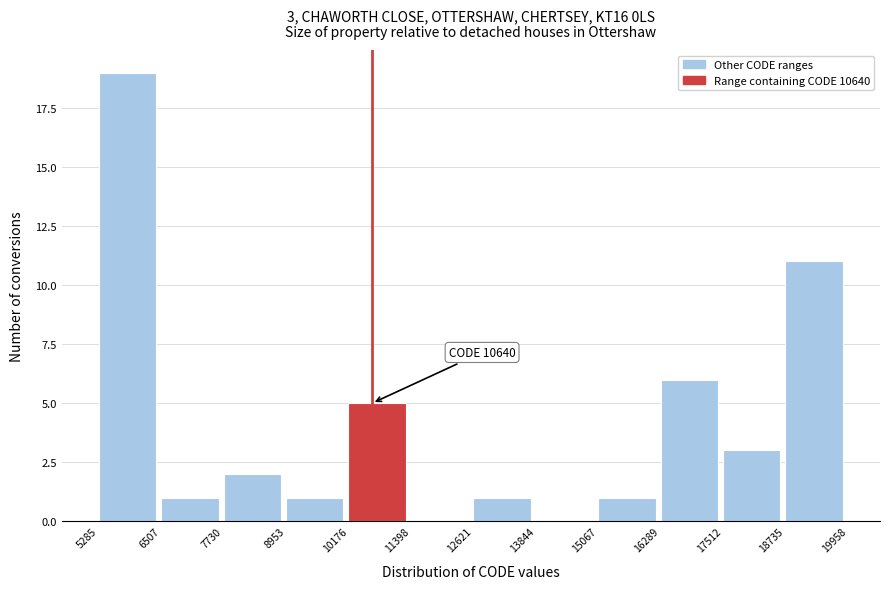

Which range on the x-axis has the tallest bar?

5285 to 6507